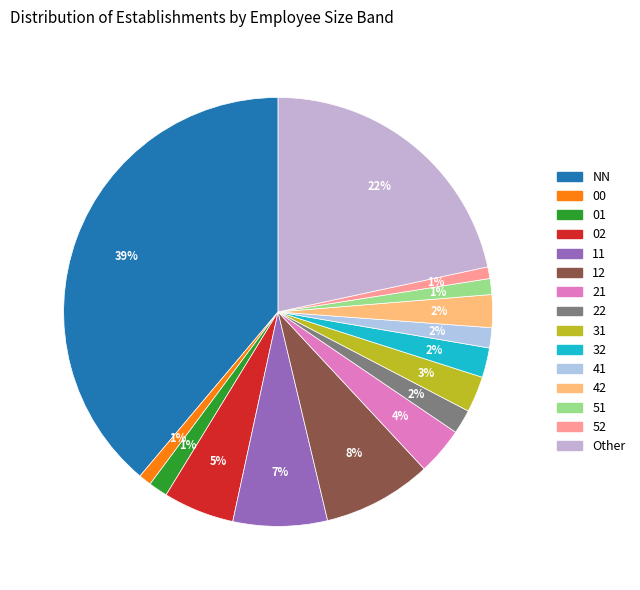

What percentage do 31 and 32 together represent?

4.9%